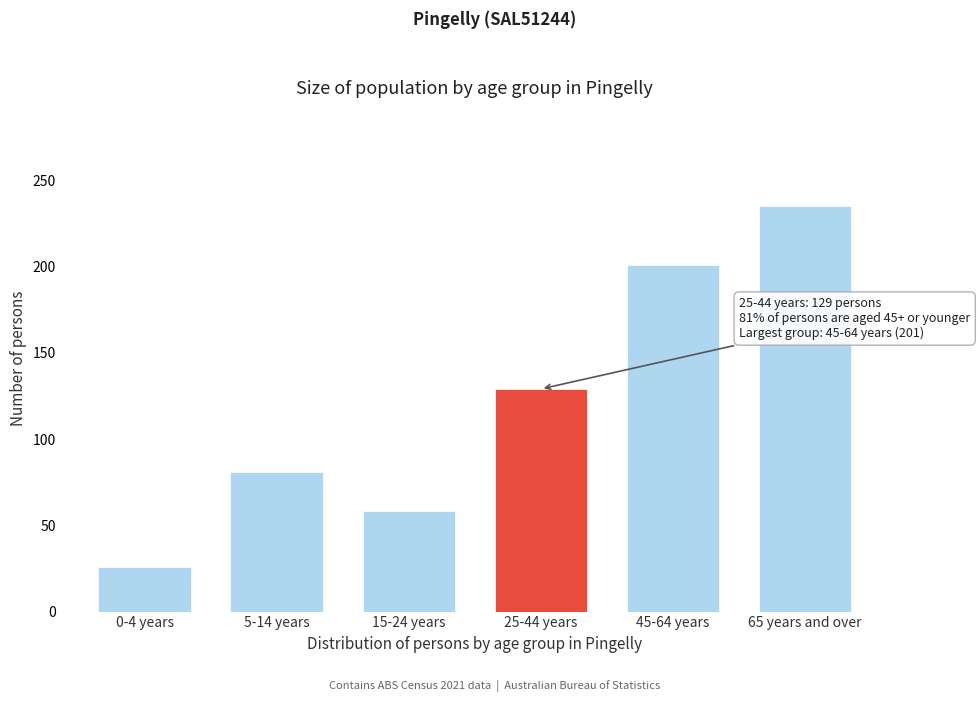

Reading right to left, list all the values displayed in this chart.

65 years and over=235	45-64 years=201	25-44 years=129	15-24 years=58	5-14 years=81	0-4 years=26